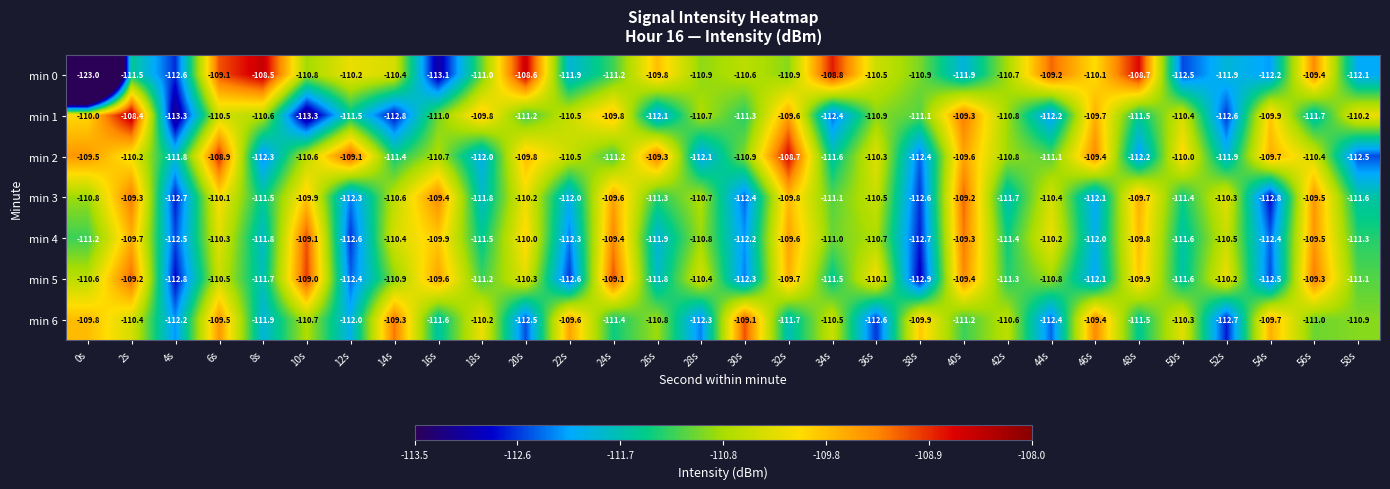

What is the difference between the maximum and minimum values in the min 3 series?

3.6